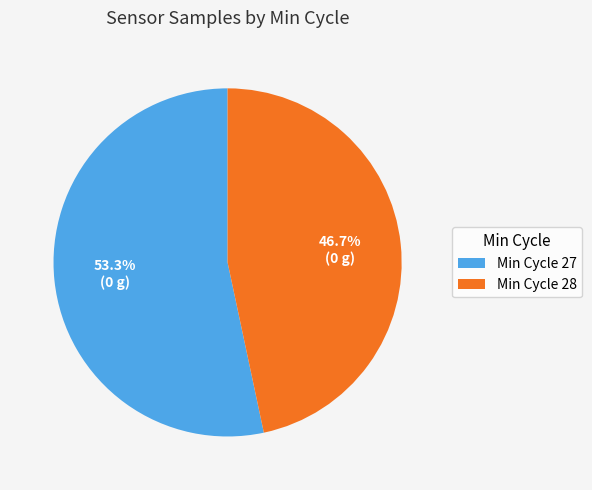

Is there any slice that represents more than half of the pie?

Yes